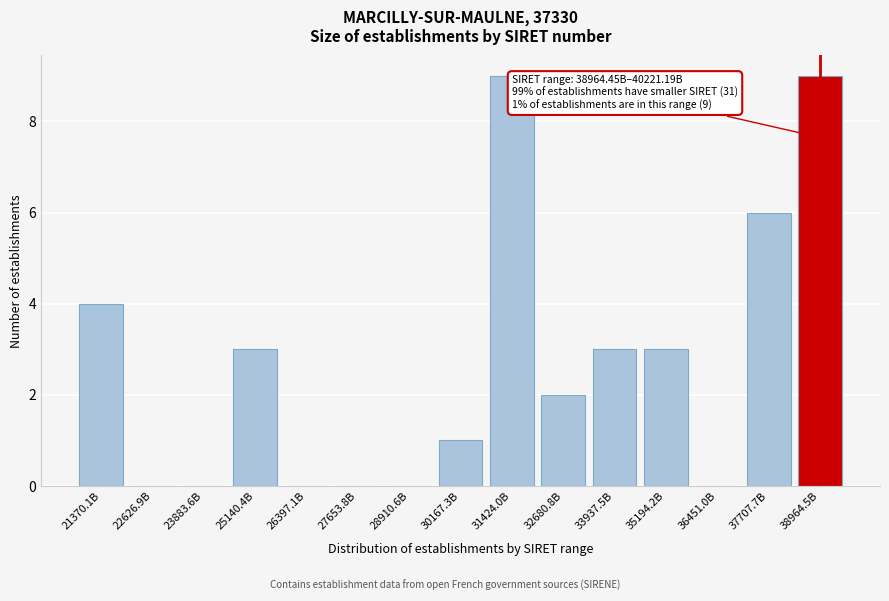

Reading right to left, extract all data points from this chart.

38964.5B=9	37707.7B=6	36451.0B=0	35194.2B=3	33937.5B=3	32680.8B=2	31424.0B=9	30167.3B=1	28910.6B=0	27653.8B=0	26397.1B=0	25140.4B=3	23883.6B=0	22626.9B=0	21370.1B=4